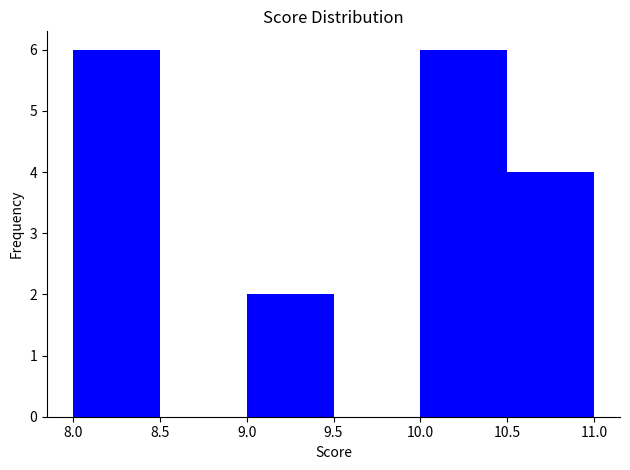

How tall is the bar that spans 8.0 to 8.5 on the x-axis? The values are not printed on the chart, so give them approximately, as read against the axis.

6